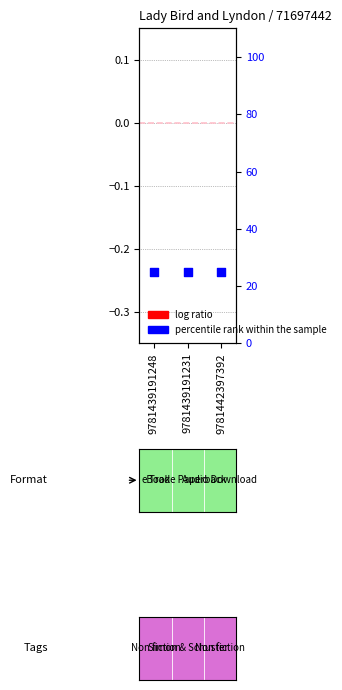

Which series has the widest spread of Y values?

log ratio